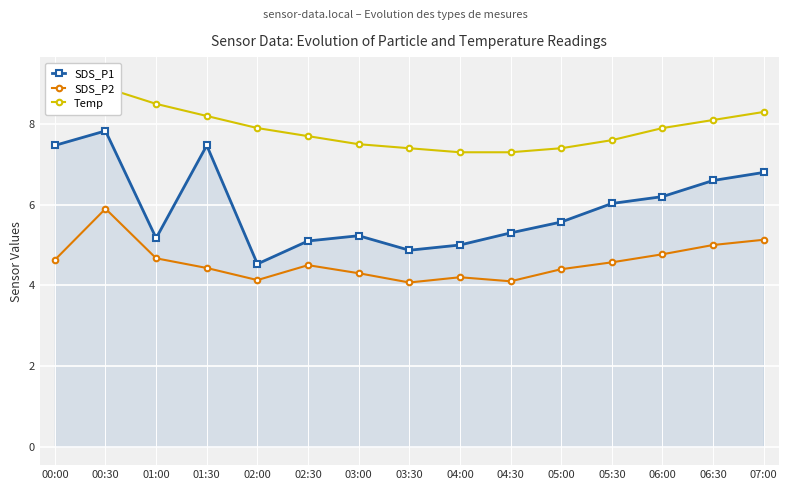

What position from the right is 00:00?

15